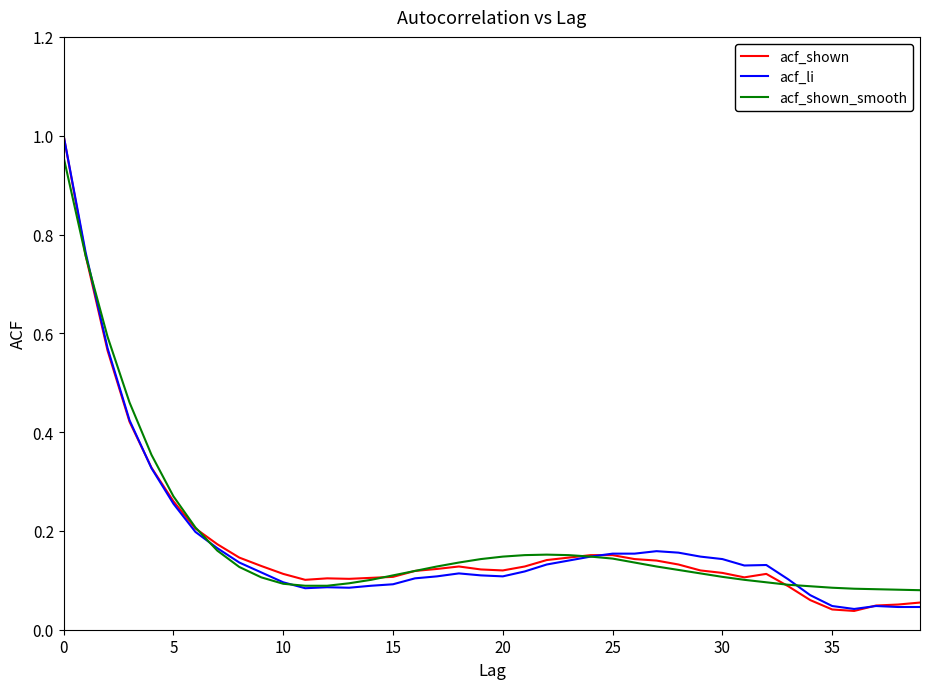

How many lines are shown in the chart?

3